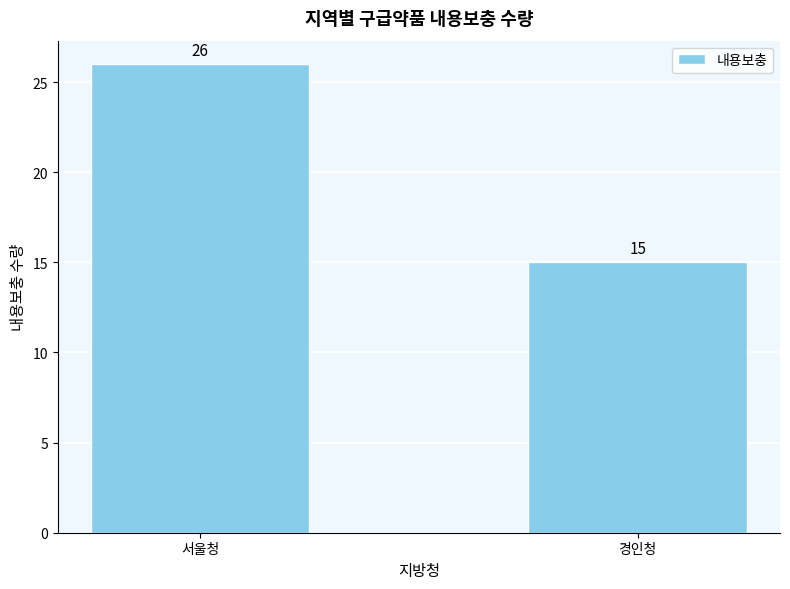

What is the ratio of the value at 경인청 to the value at 서울청?

0.6